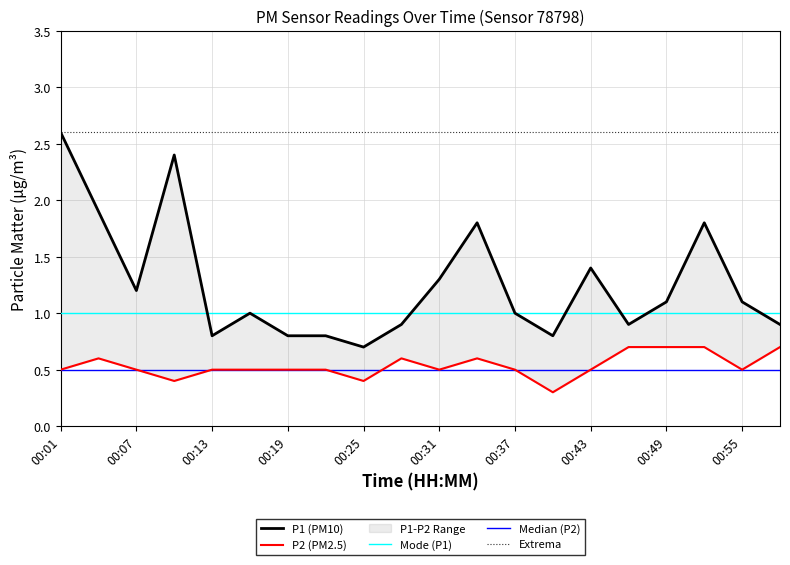

True or false: Extrema and P2 (PM2.5) intersect in this chart.

False